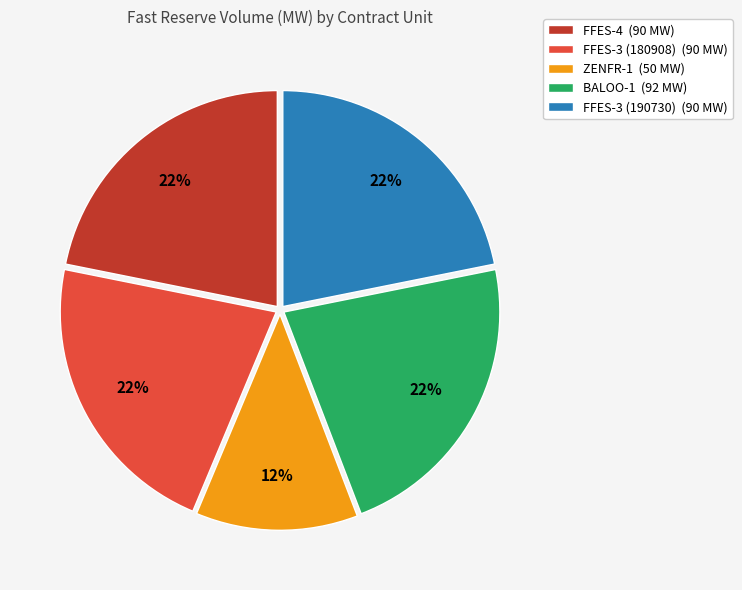

To the nearest percent, what percentage of the pie is FFES-3 (190730)?

22%